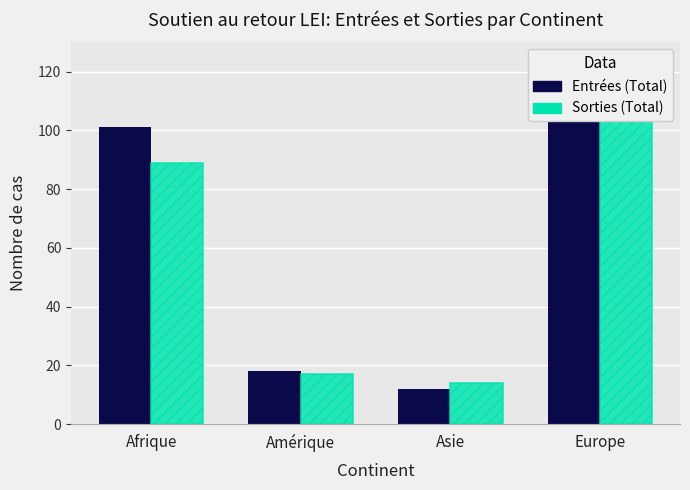

Rank the series by their maximum value, from lowest to highest.

Entrées (Total), Sorties (Total)